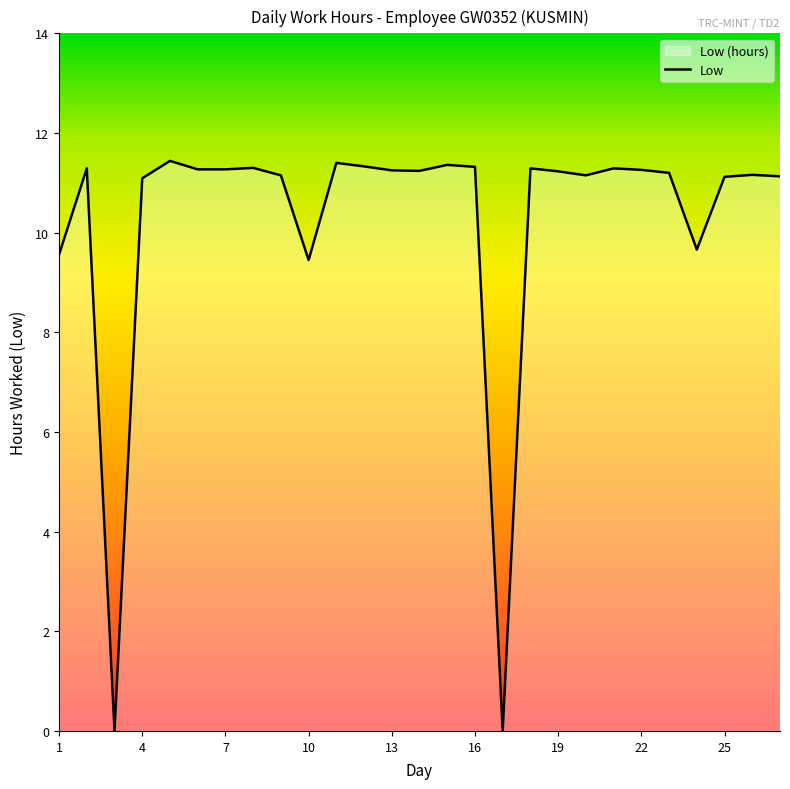

True or false: the data shows 5.7 at 9.

False